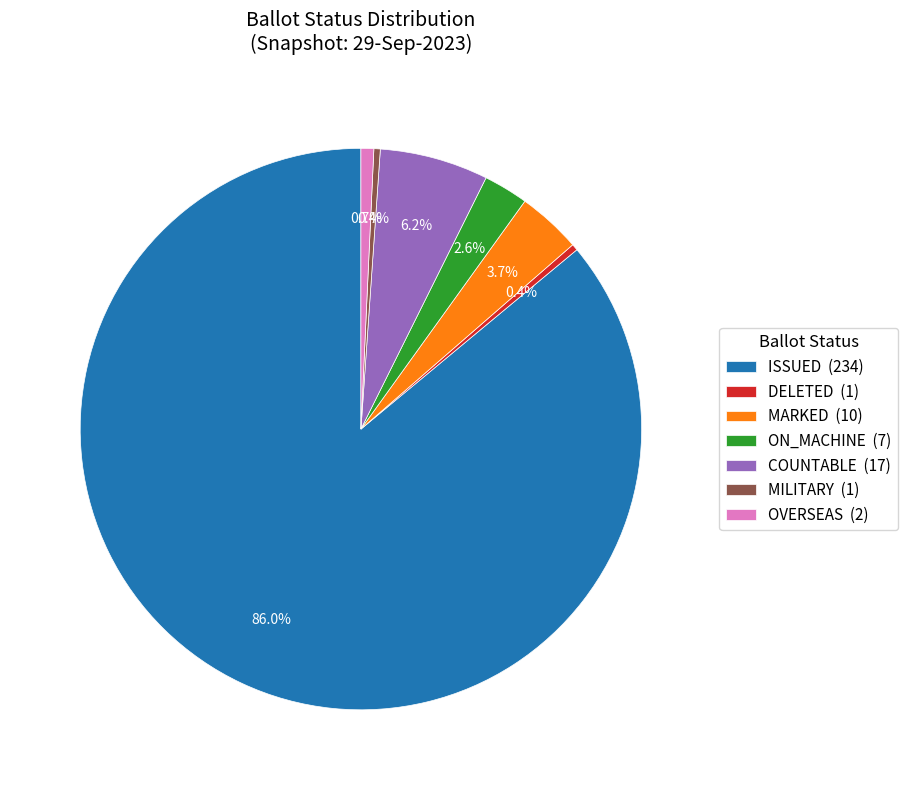

What is the majority slice?

ISSUED (234)